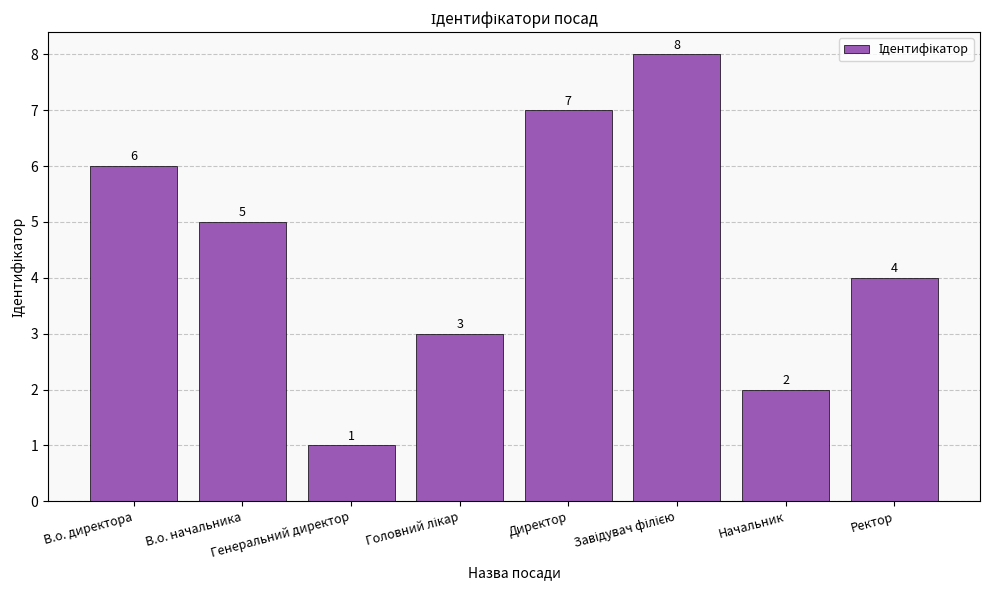

The chart shows a value of 4 at В.о. директора. True or false?

False